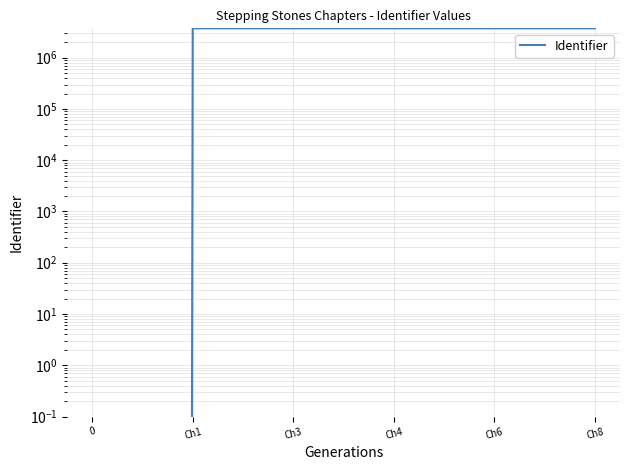

What is the difference between the maximum and minimum values?

3747511